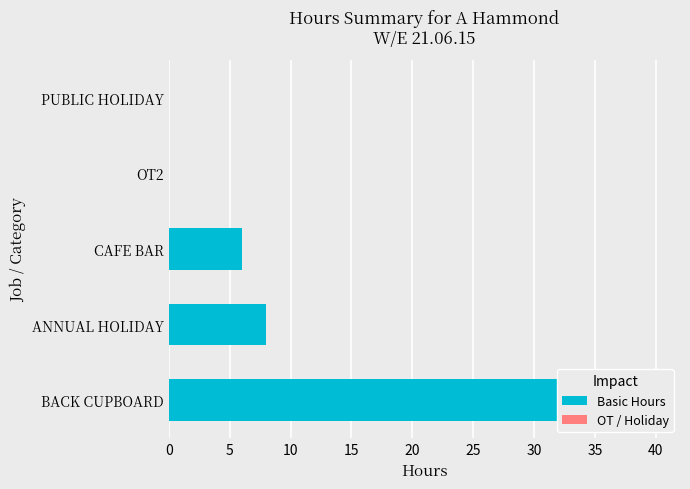

Which has a higher value, 15 or 10?

10